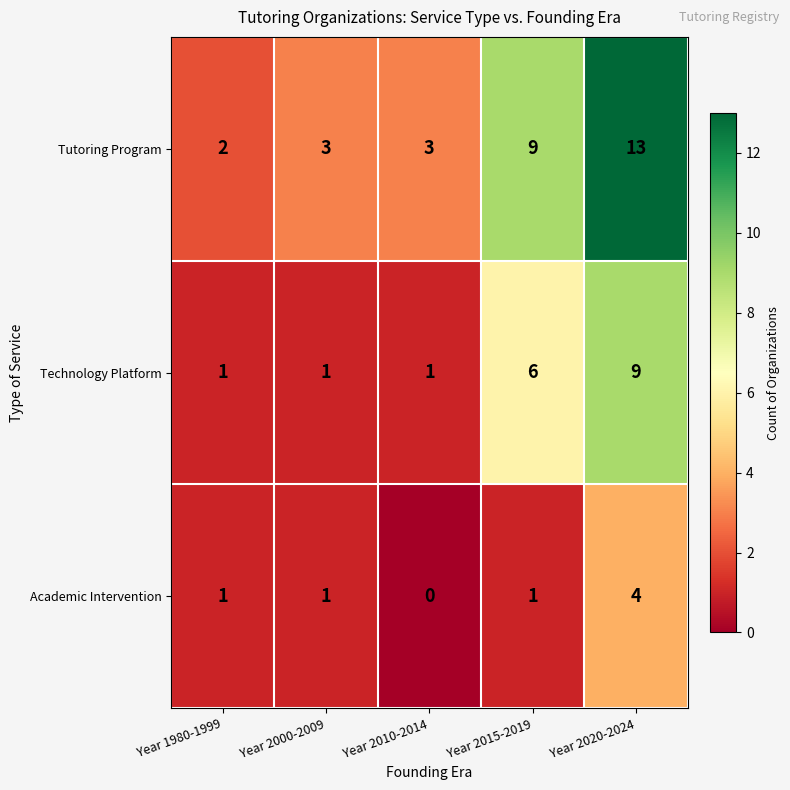

Count the Technology Platform values in the range 1 to 6.

4